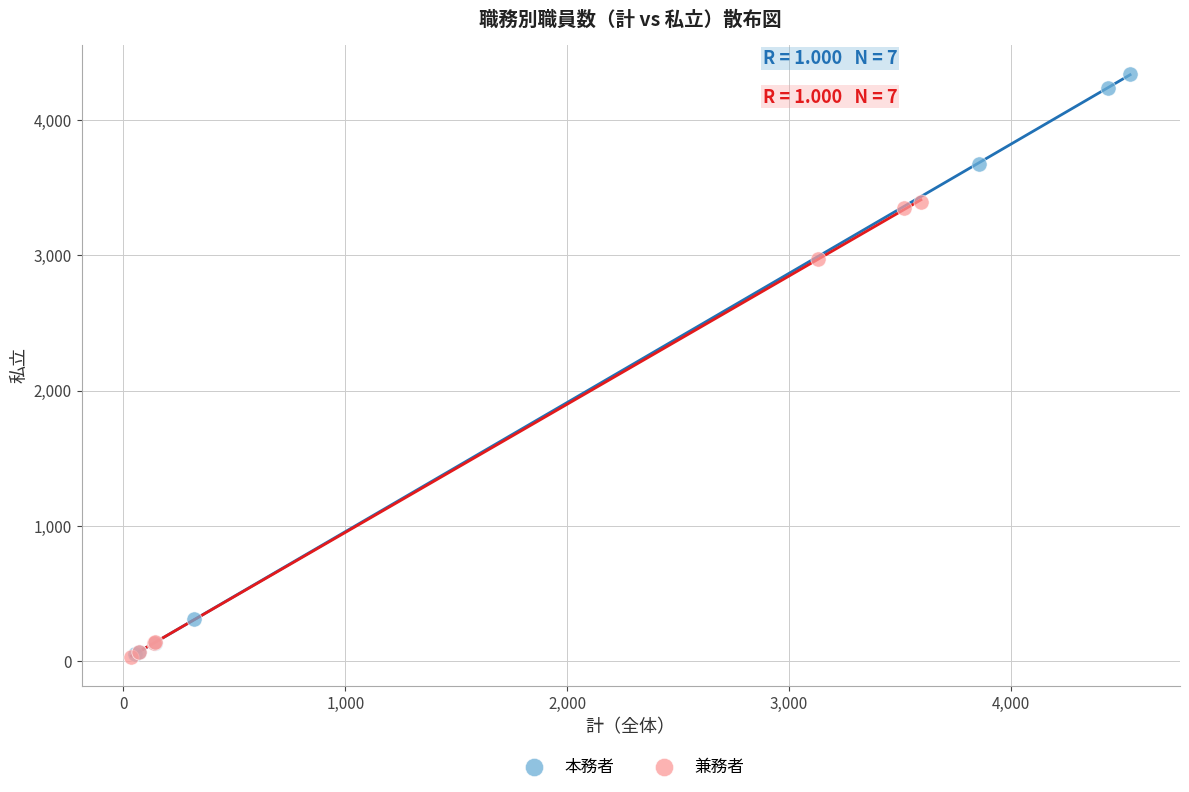

Which series has the widest spread of Y values?

本務者